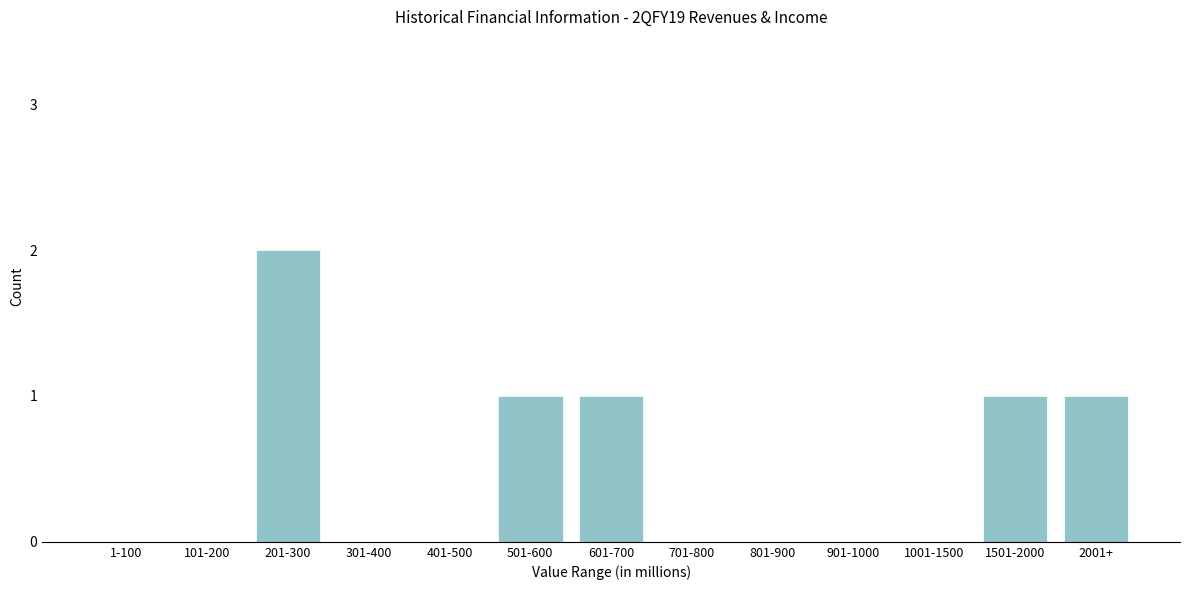

Reading left to right, what are all the values shown in this chart?

1-100=0	101-200=0	201-300=2	301-400=0	401-500=0	501-600=1	601-700=1	701-800=0	801-900=0	901-1000=0	1001-1500=0	1501-2000=1	2001+=1